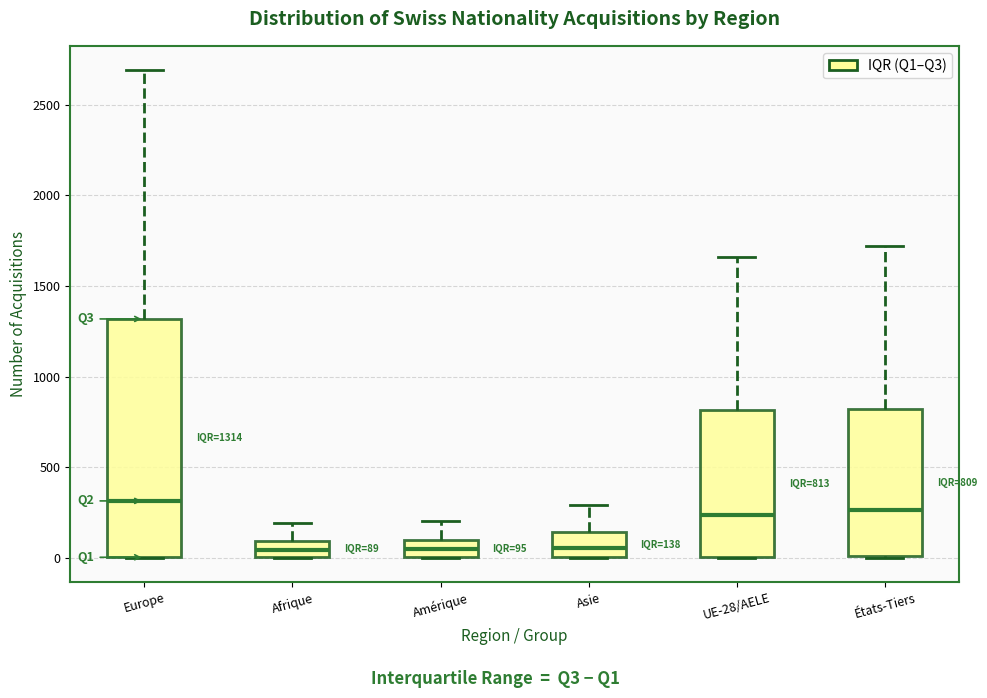

Comparing the boxes themselves (not the whiskers), which one is the tallest?

Europe